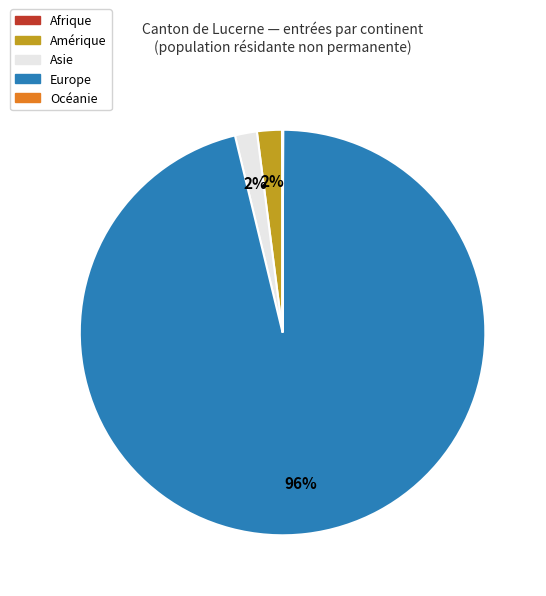

To the nearest percent, what is the difference between the Europe and Amérique slice percentages?

94%